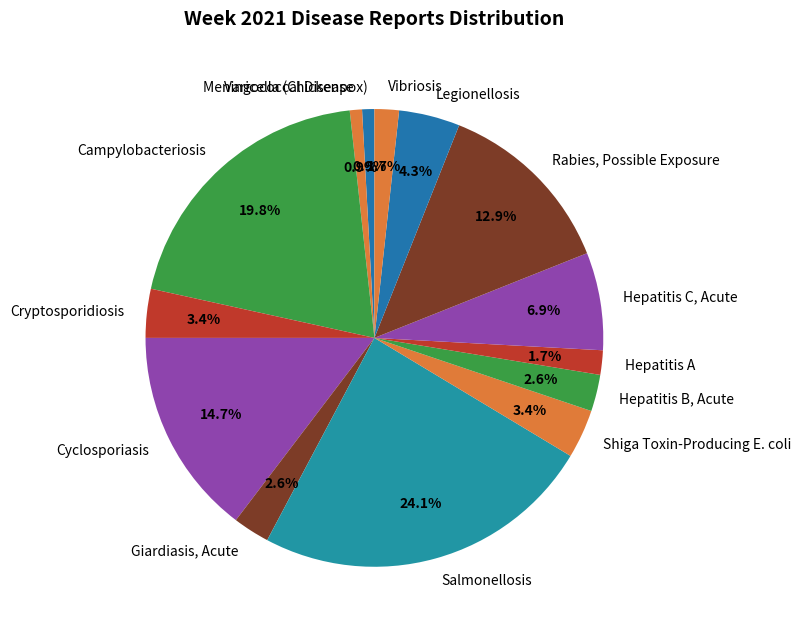

How many segments does this pie chart have?

14